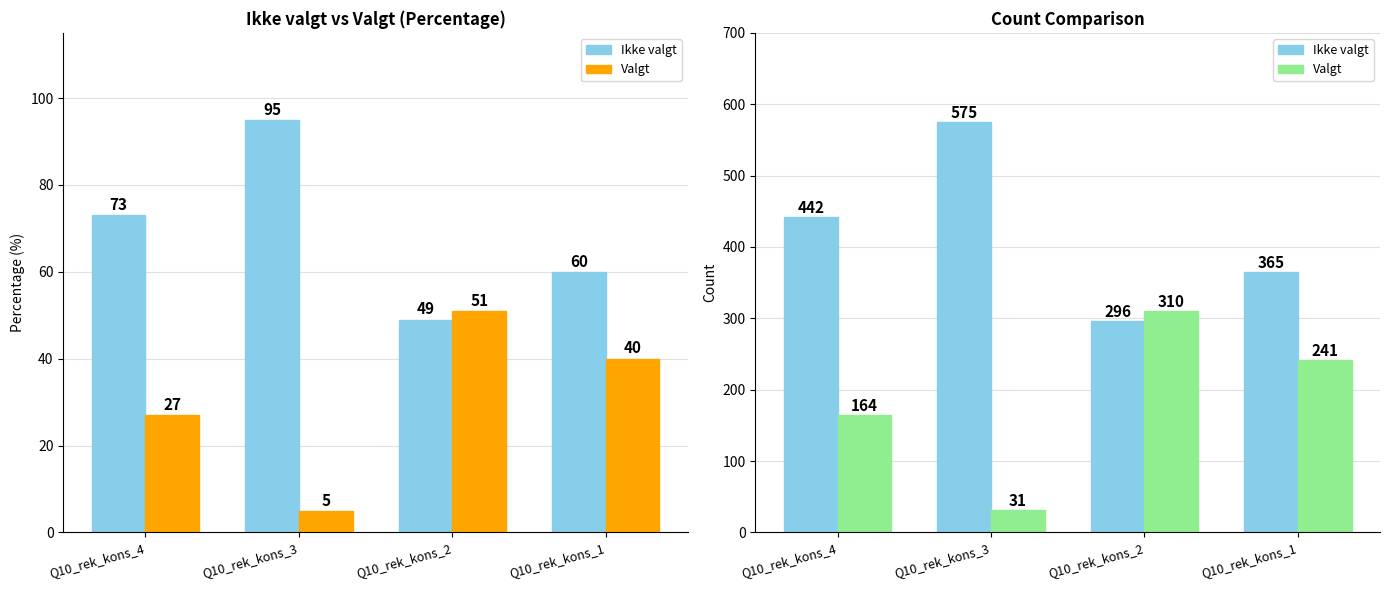

The value of Valgt at Q10_rek_kons_3 is 50. True or false?

False